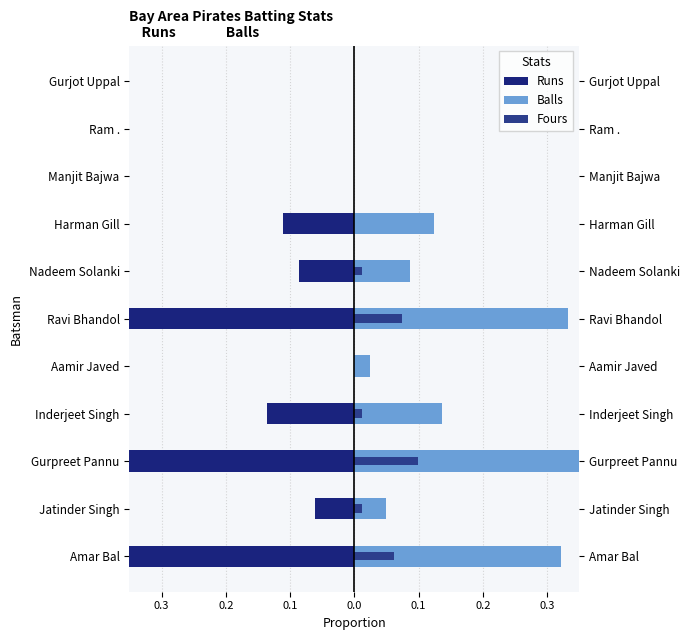

What is the maximum value for Fours?

0.1